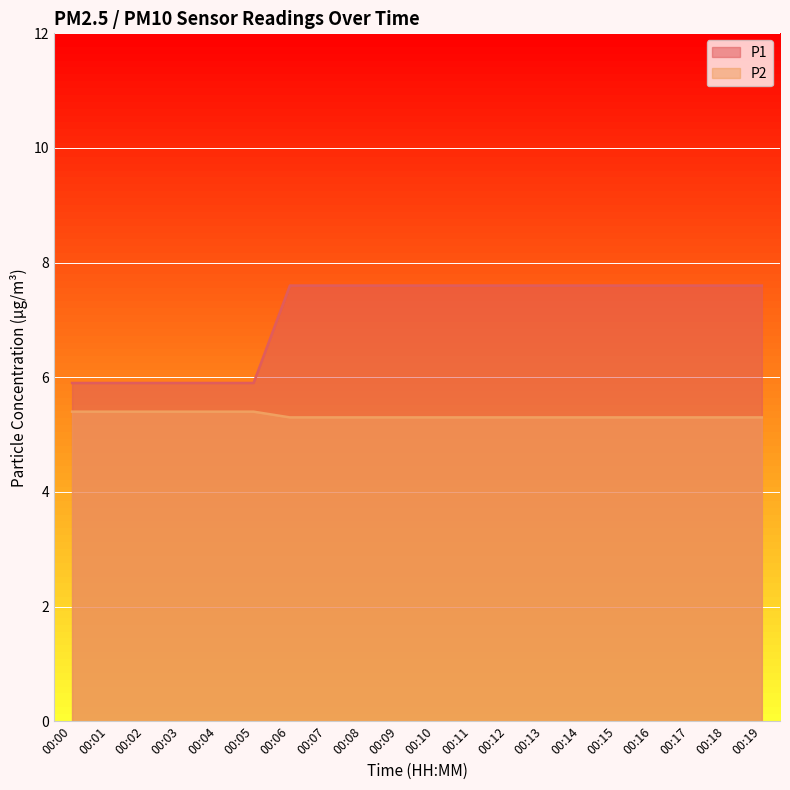

What is the value of the P2 point at the 17th from the left?

5.3